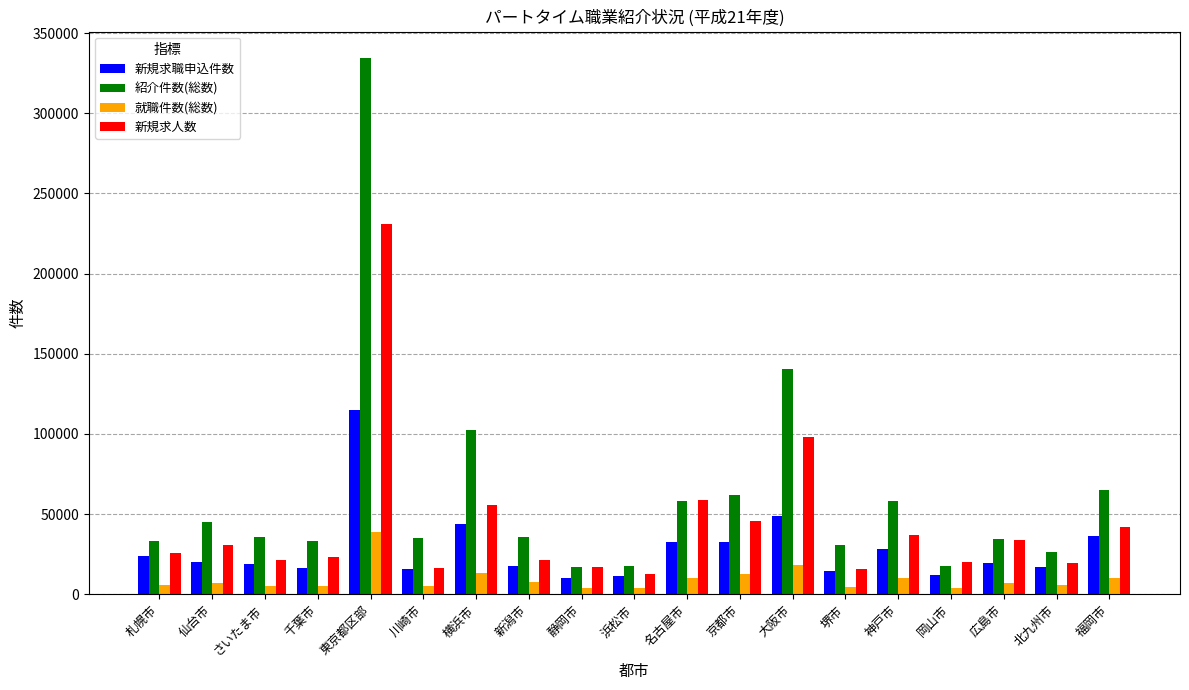

What is the difference between the maximum and second lowest values in the 紹介件数(総数) series?

316804